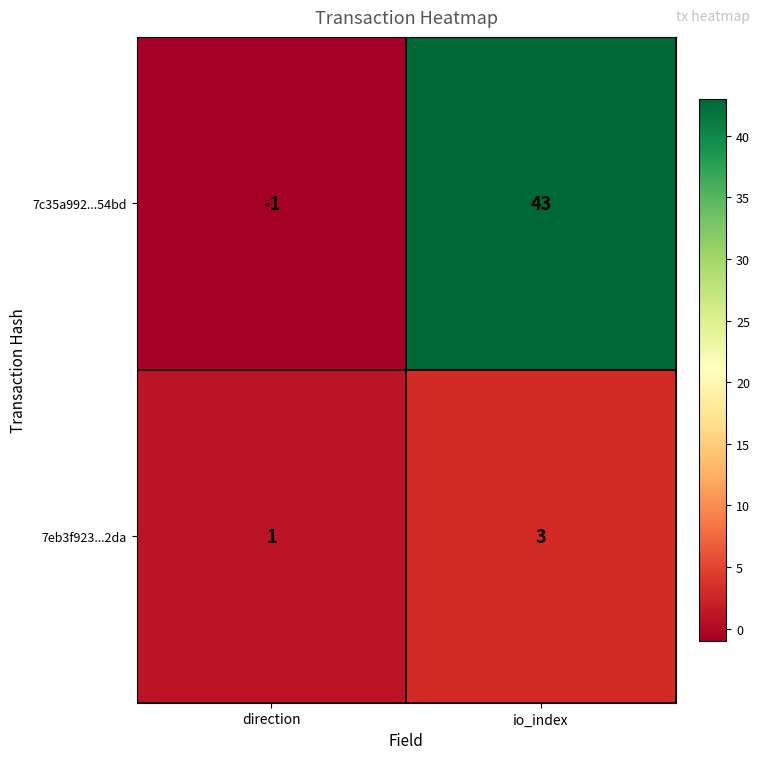

List the series in order of their peak value, lowest first.

7eb3f923...2da, 7c35a992...54bd